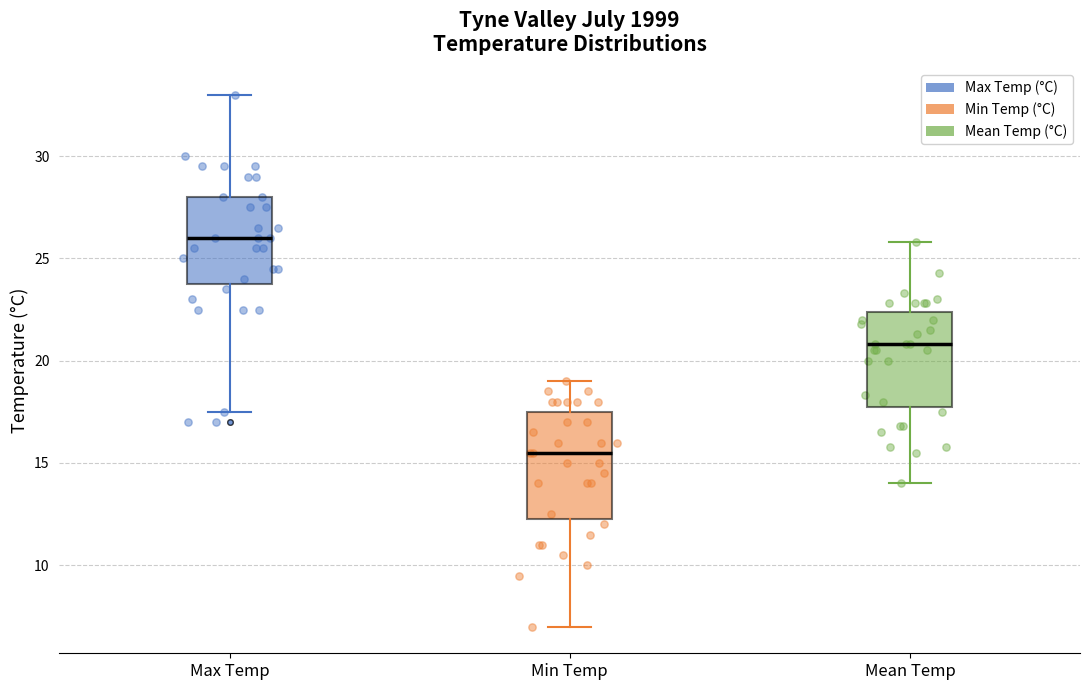

Which box has the highest median line?

Max Temp